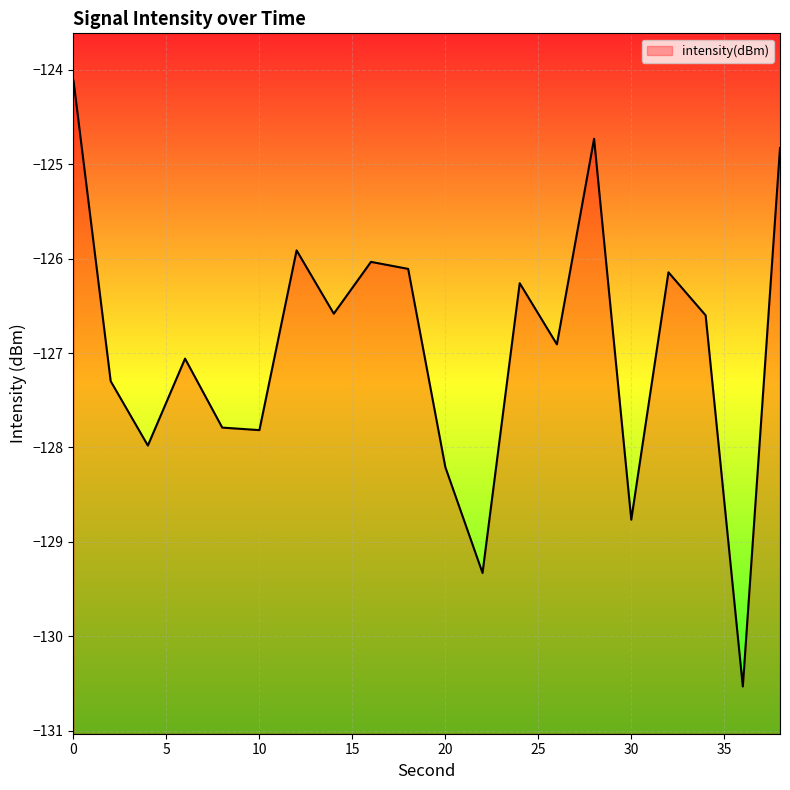

What is the difference between the second highest and minimum values?

5.8